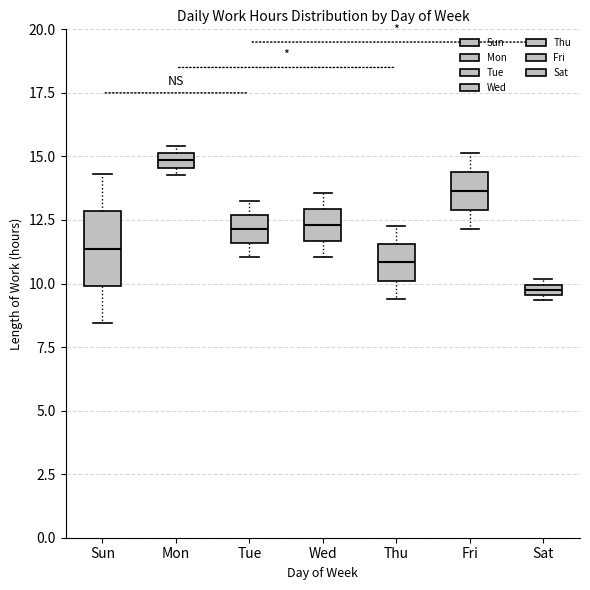

Which box is the tallest, from its lower edge to its upper edge?

Sun